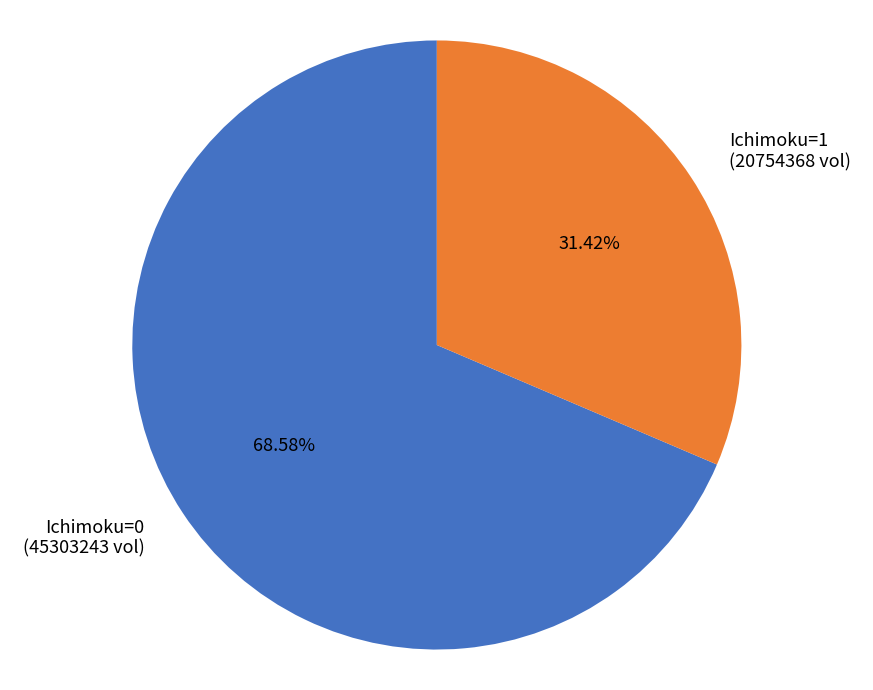

Rank the categories by value from lowest to highest.

Ichimoku=1 (20754368 vol), Ichimoku=0 (45303243 vol)